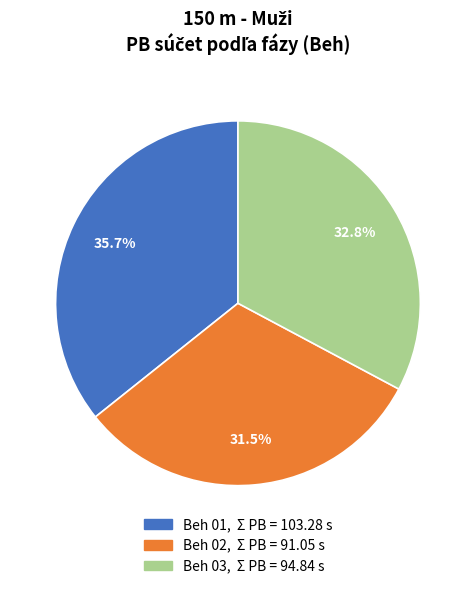

How many slices are in this pie chart?

3